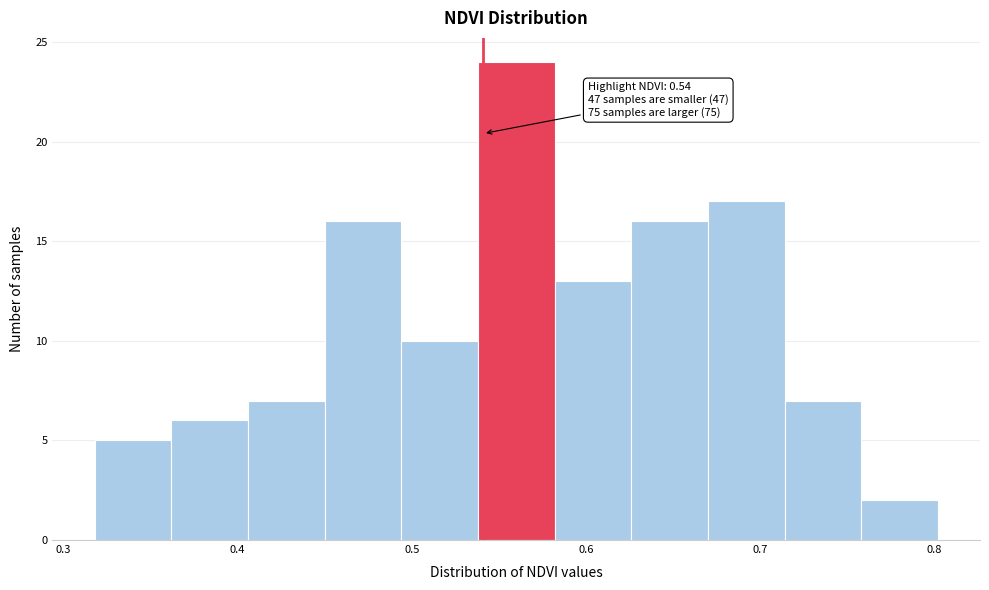

Over which range of the x-axis is the bar tallest?

0.54 to 0.58